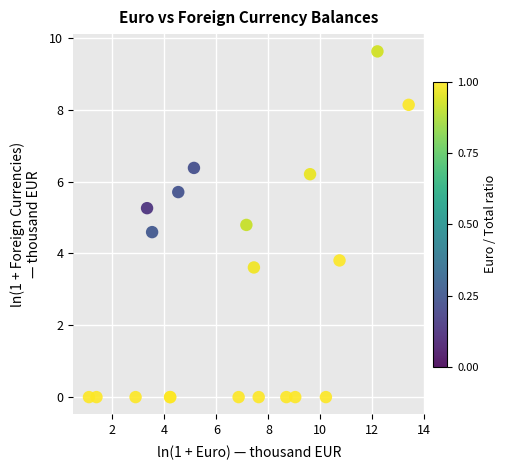

What Y value in the scatter plot is closest to 4?

3.8